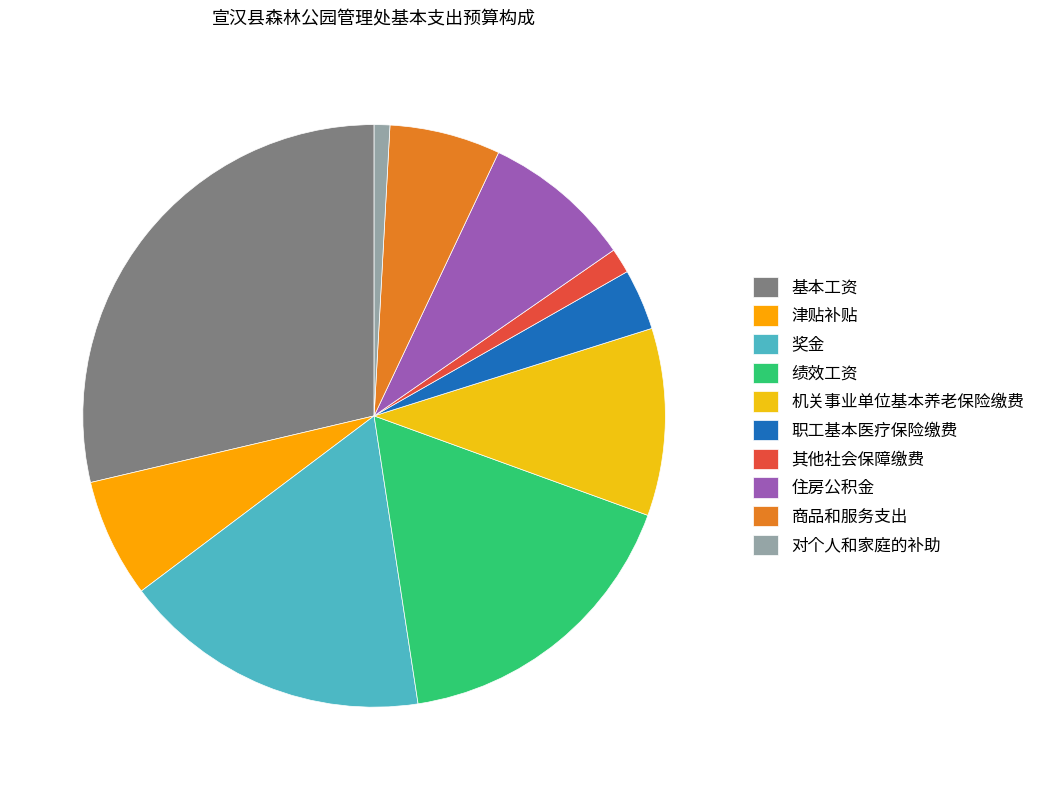

Count the number of slices in the pie.

10